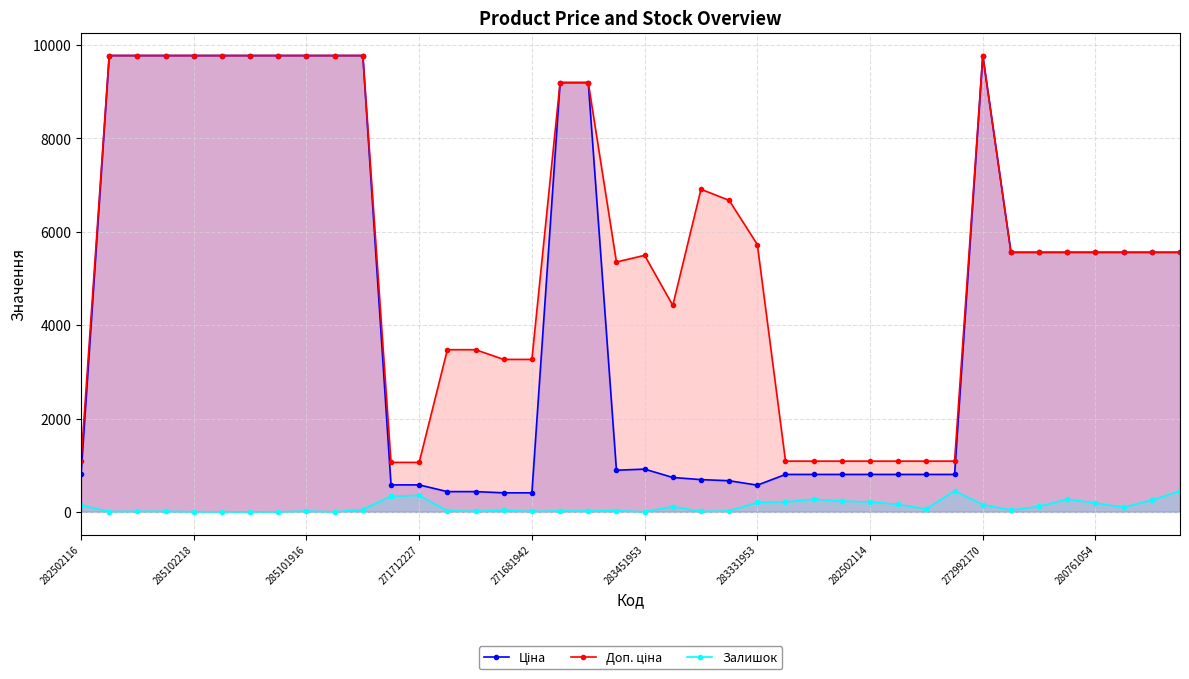

What is the maximum value for Ціна?

9775.5